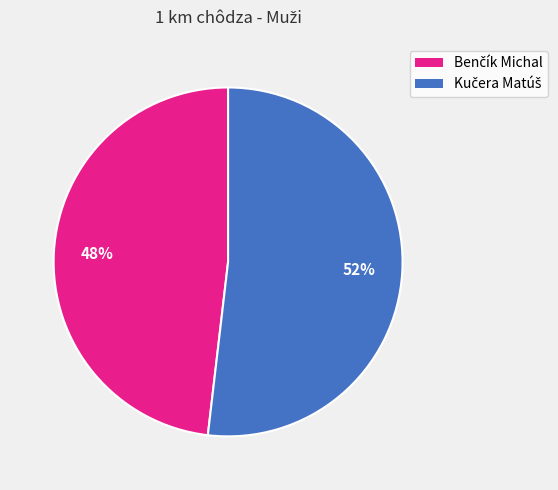

To the nearest percent, what is the average slice percentage?

50%